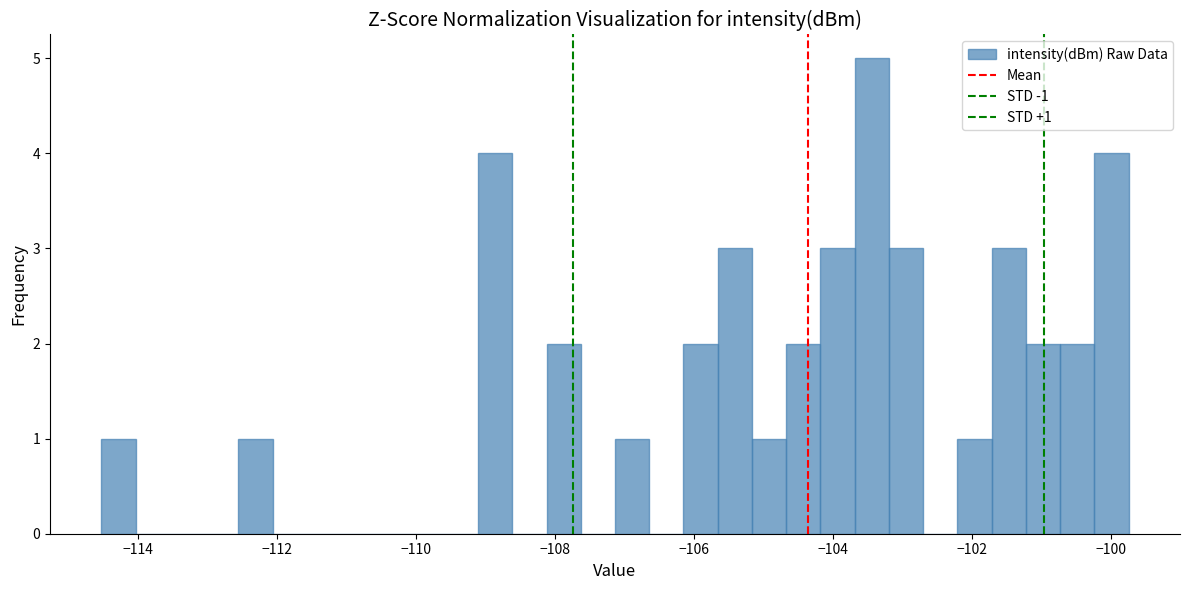

Around what value on the x-axis is the tallest bar? Give the approximate position of its centre, as read against the axis.

-103.4